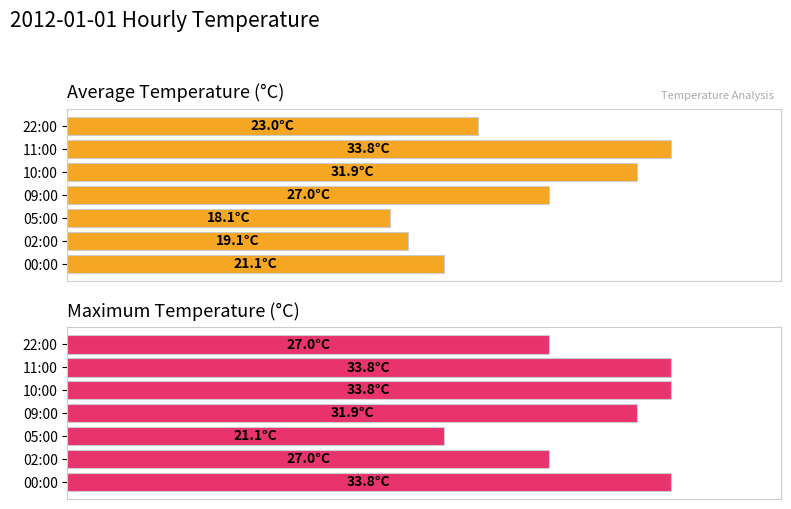

Rank the series by their average value, from highest to lowest.

Max temp, Average temp